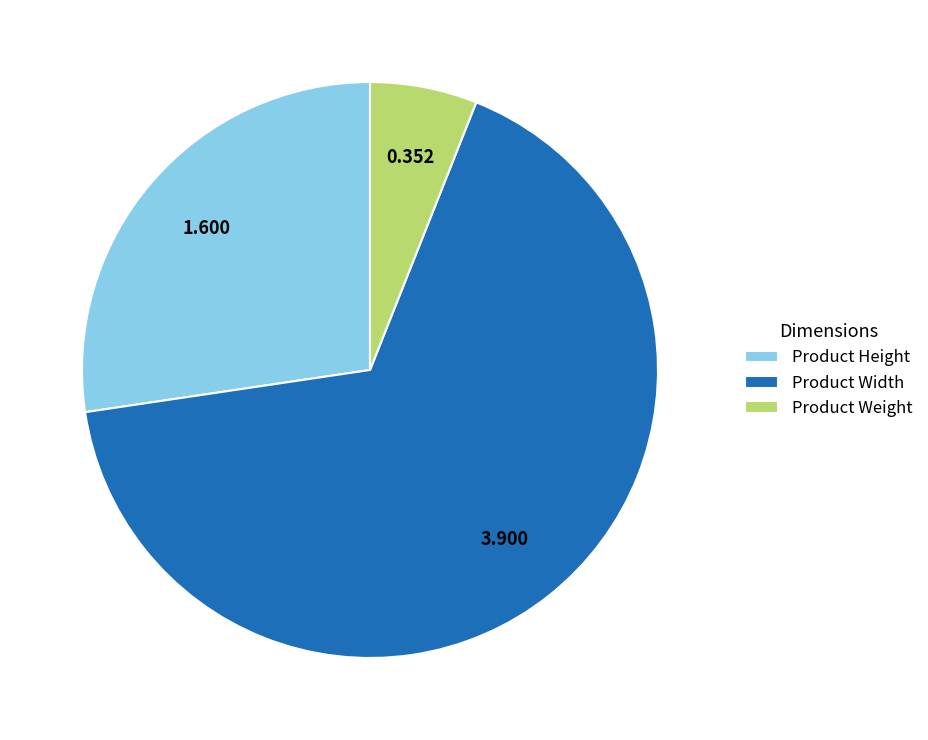

Is Product Height the majority of the pie?

No